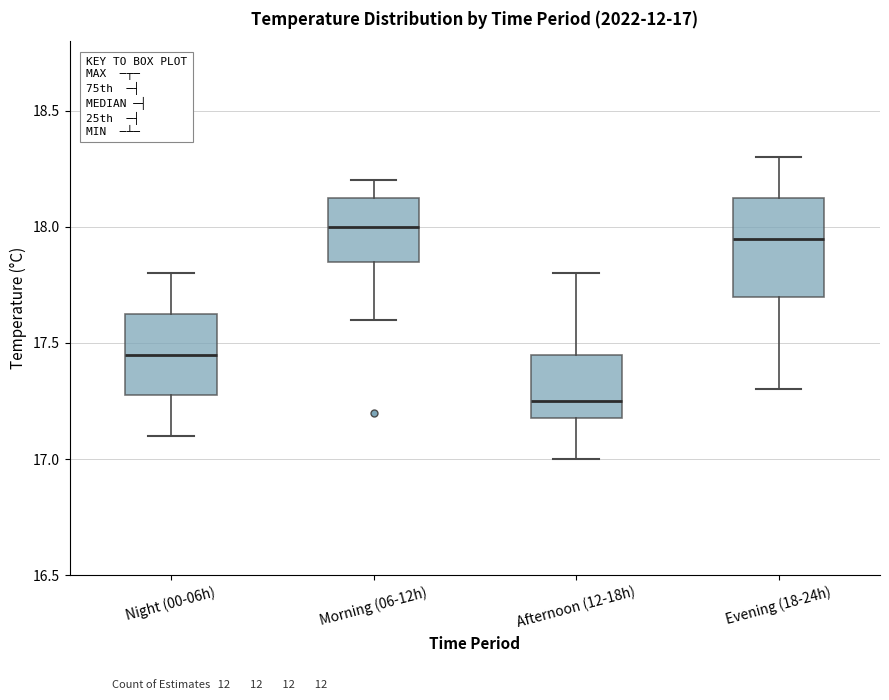

Comparing the boxes themselves (not the whiskers), which one is the tallest?

Evening (18-24h)